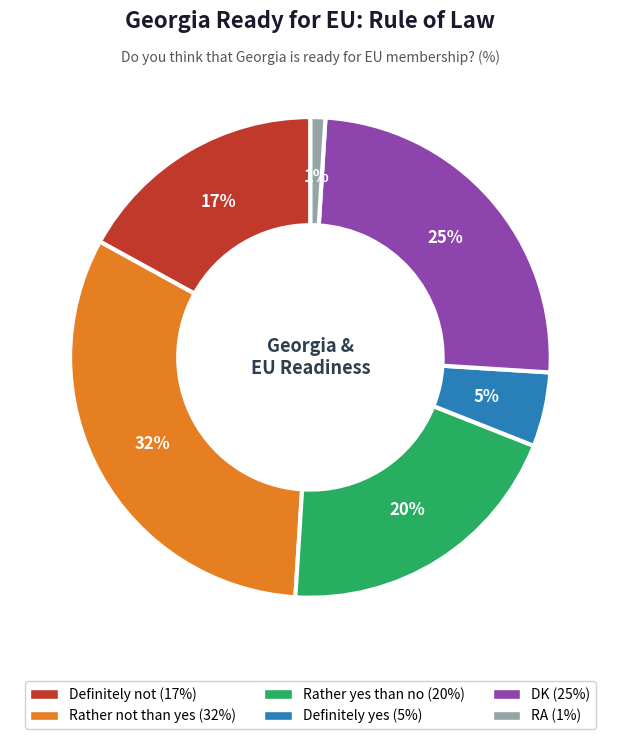

Rank the categories by value from highest to lowest.

Rather not than yes, DK, Rather yes than no, Definitely not, Definitely yes, RA